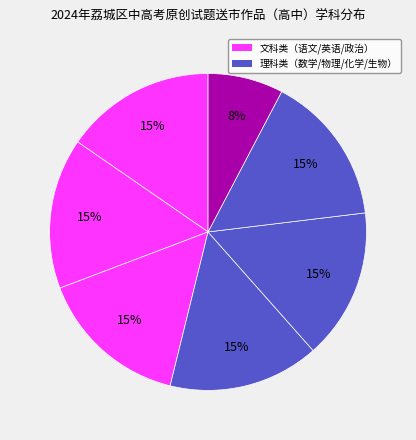

How many slices are in this pie chart?

7